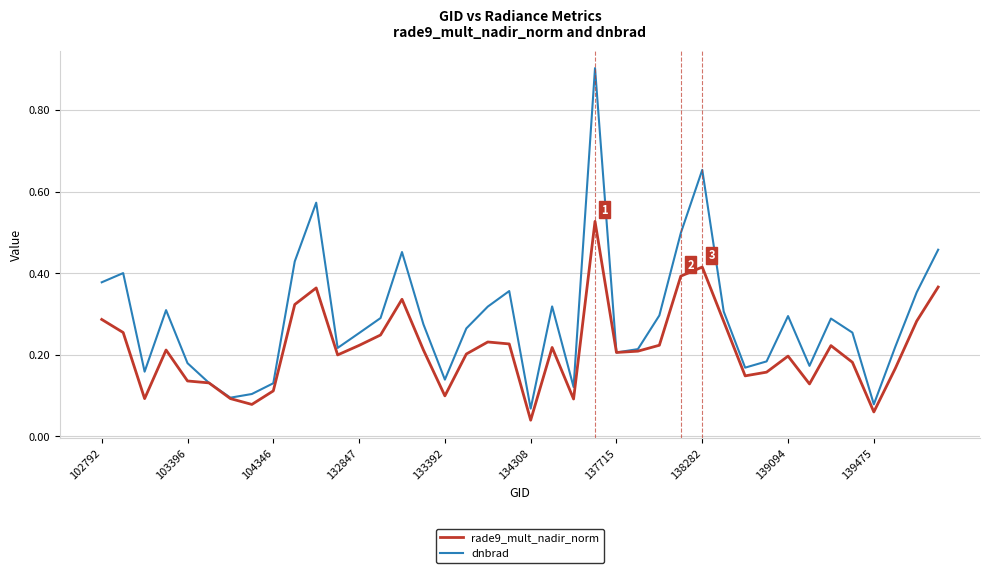

List the series in order of their overall mean, highest first.

dnbrad, rade9_mult_nadir_norm